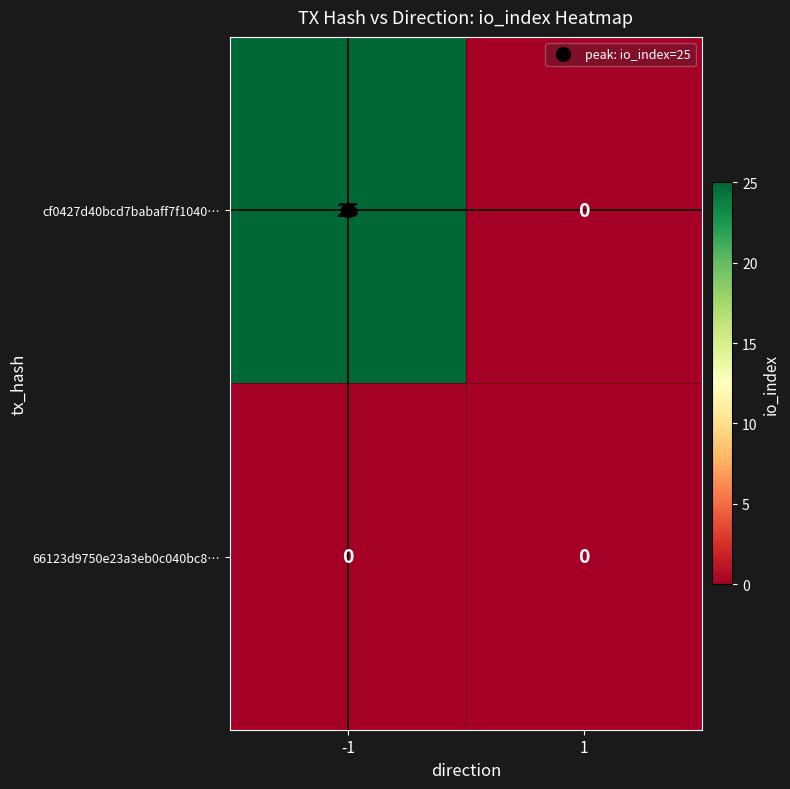

What is the maximum value shown in the chart?

25